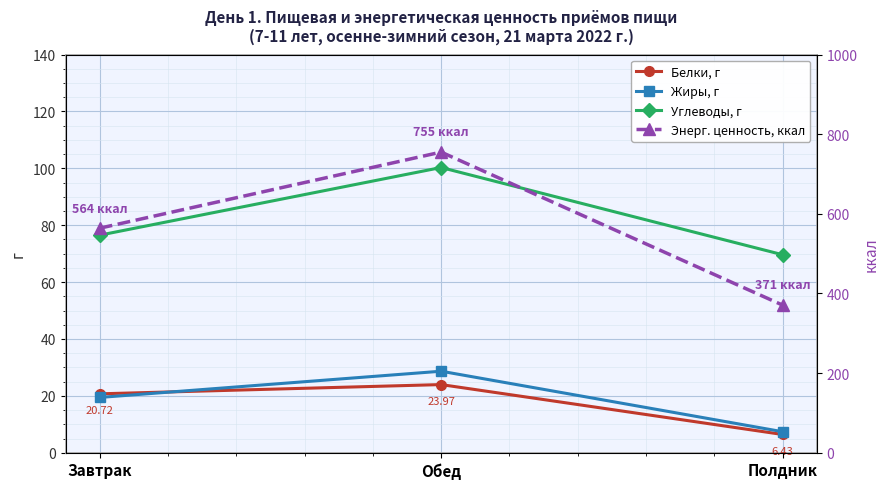

List the series in order of their peak value, lowest first.

Белки, г, Жиры, г, Углеводы, г, Энерг. ценность, ккал